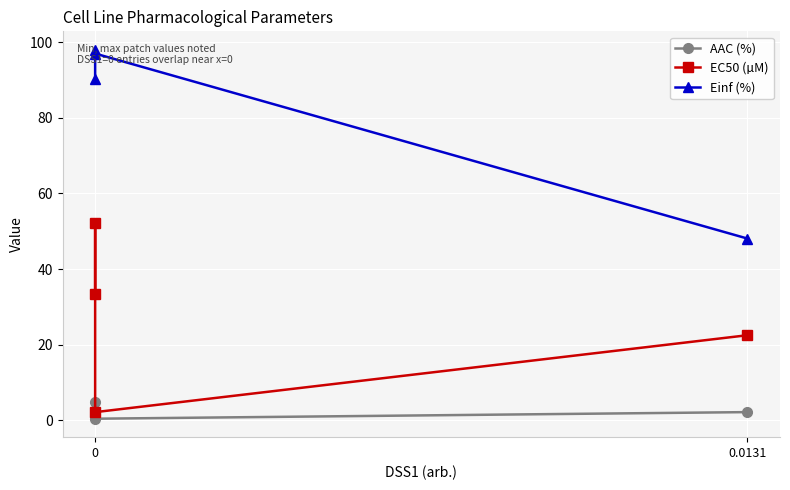

Which series has the largest range (max minus min)?

EC50 (µM)